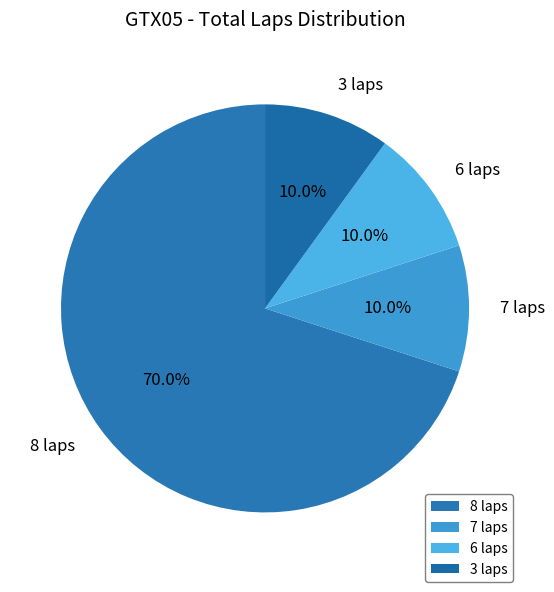

Count the number of slices in the pie.

4